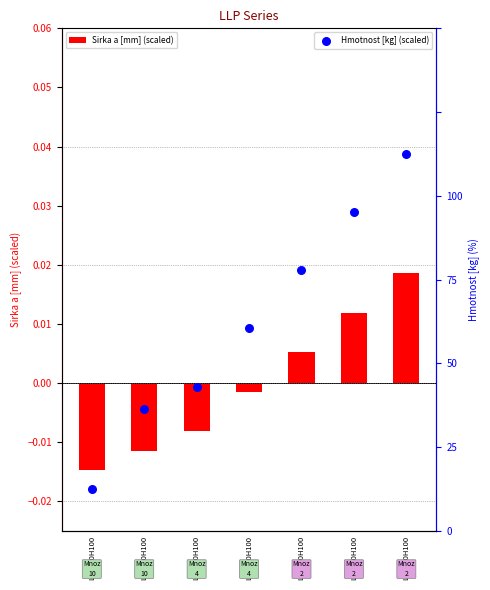

Which series reaches the maximum Y coordinate?

Hmotnost [kg] (scaled)